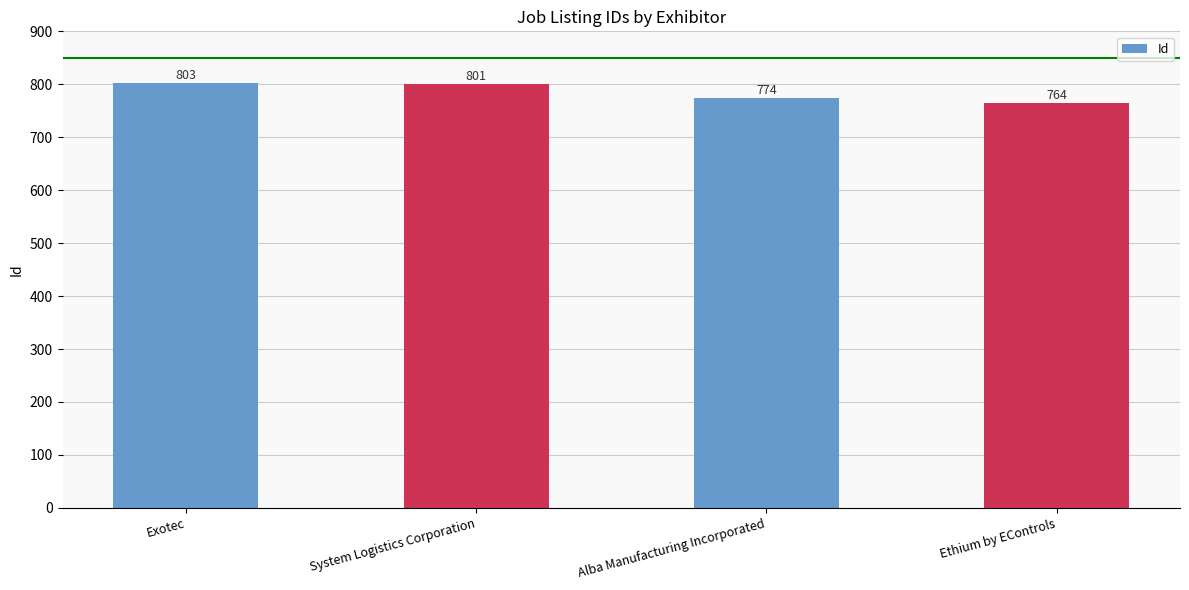

Reading right to left, extract all data points from this chart.

Ethium by EControls=764	Alba Manufacturing Incorporated=774	System Logistics Corporation=801	Exotec=803